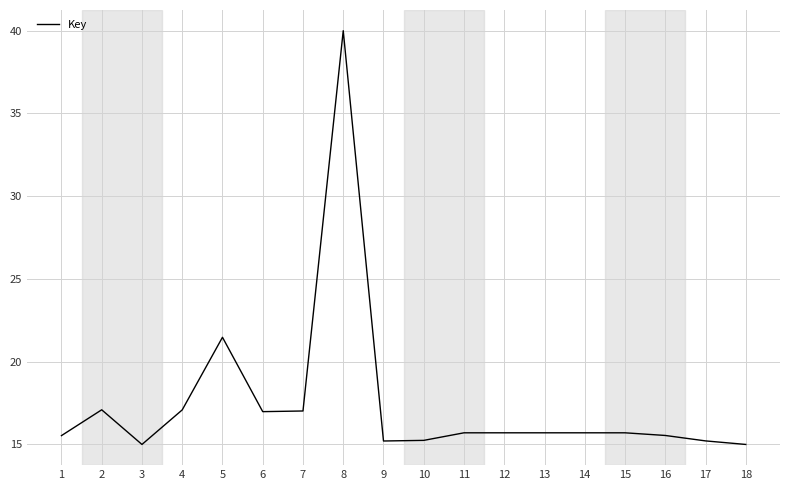

The value at 17 is 7.2. True or false?

False